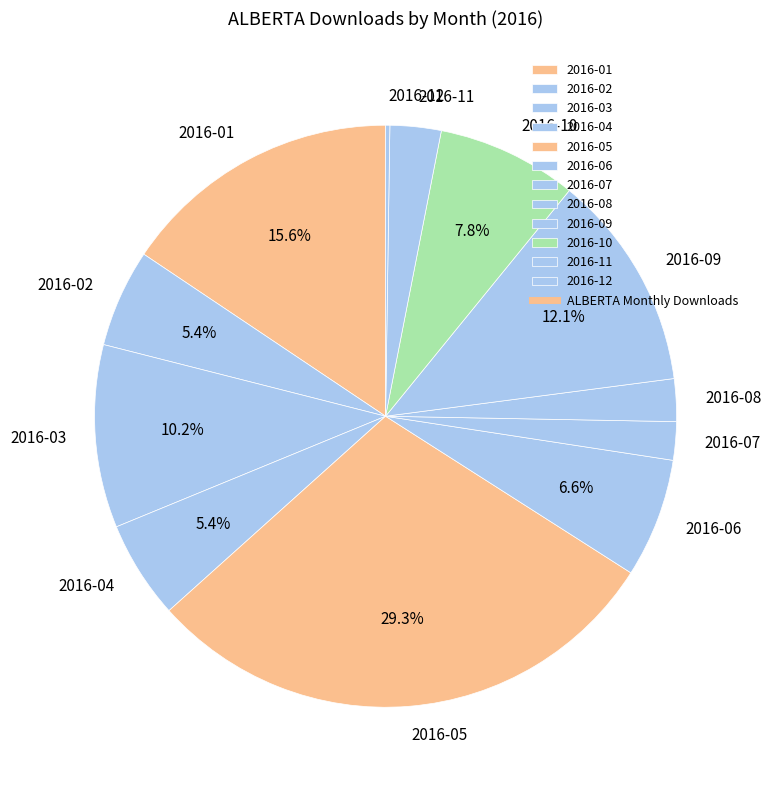

Is there any slice that represents more than half of the pie?

No